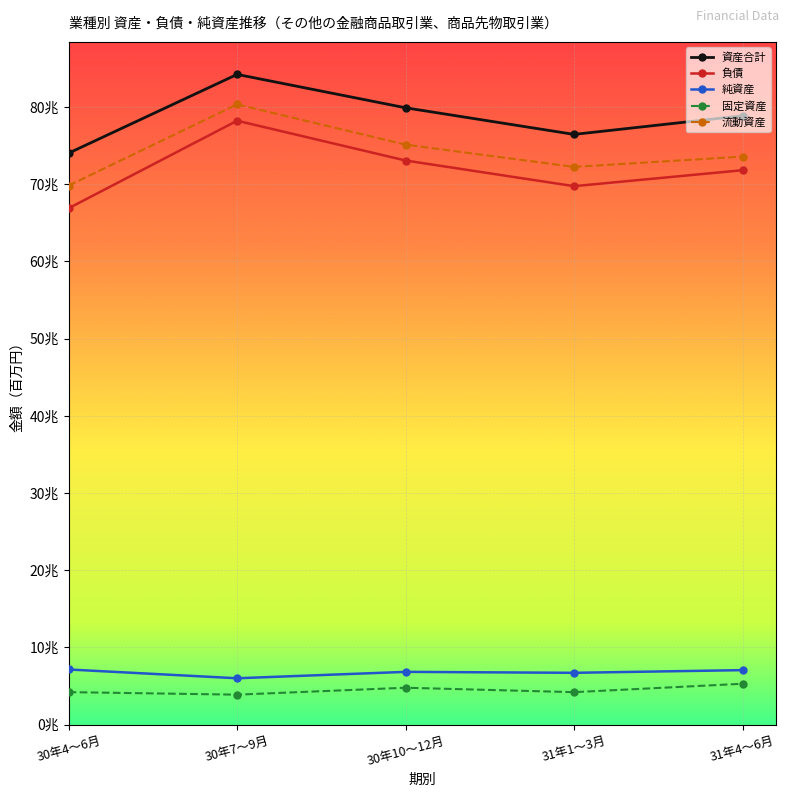

Is this an area chart (filled region under the line)?

No